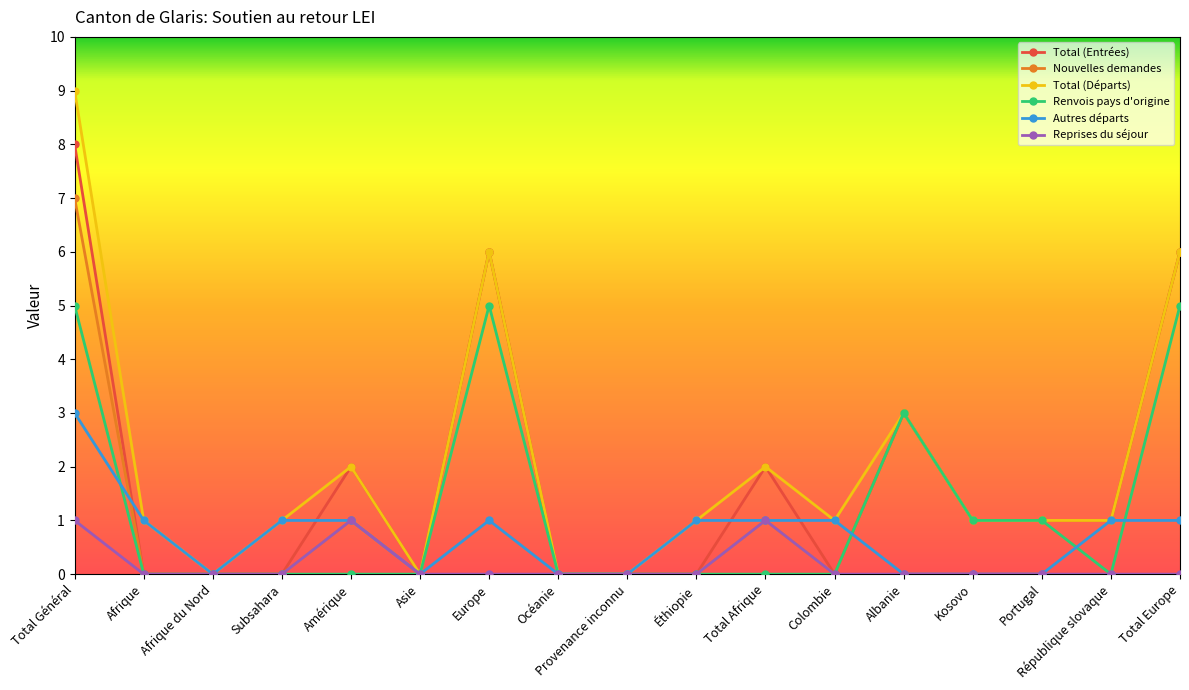

What is the label of the 15th point from the left?

Portugal